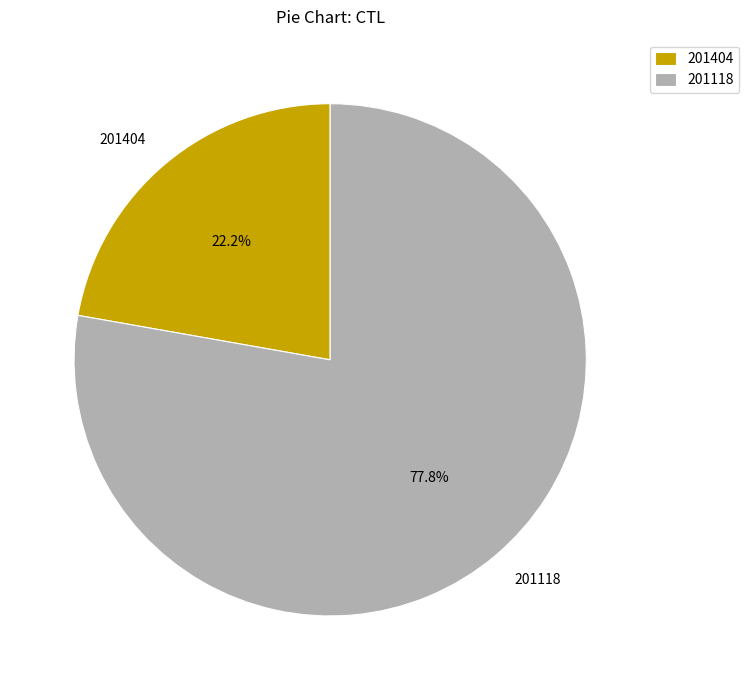

Is there any slice that represents more than half of the pie?

Yes